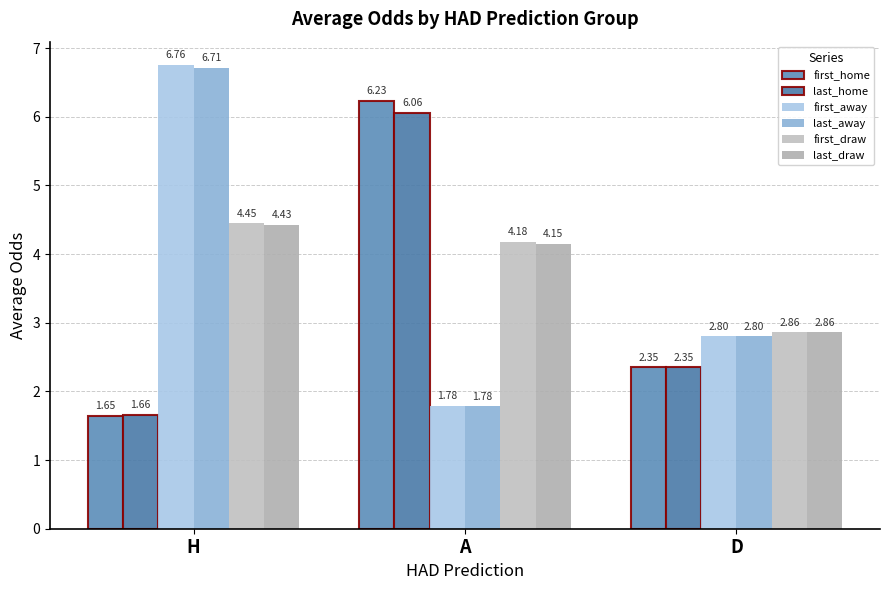

At how many categories does at least one series exceed 4?

2